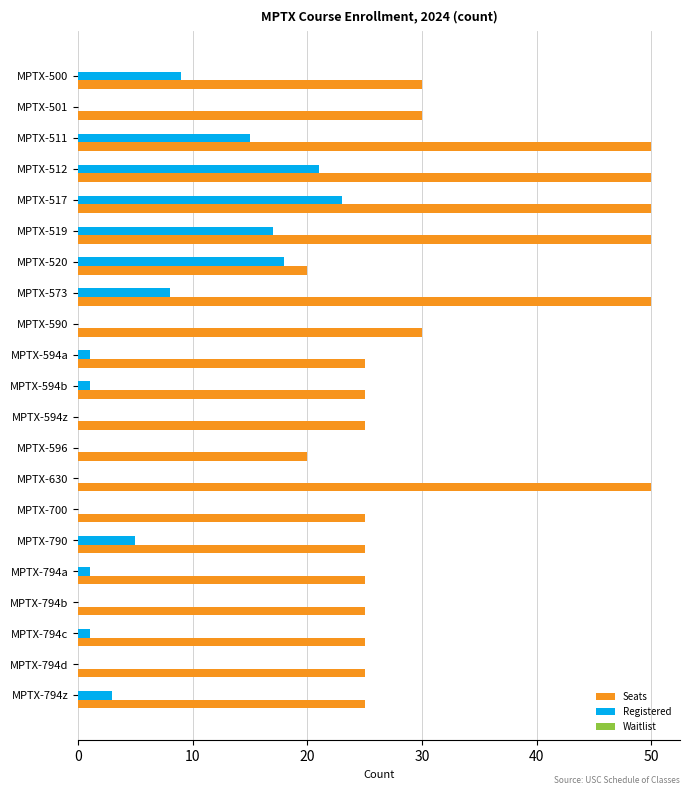

What is the sum of the Registered values at MPTX-519 and MPTX-794d?

17